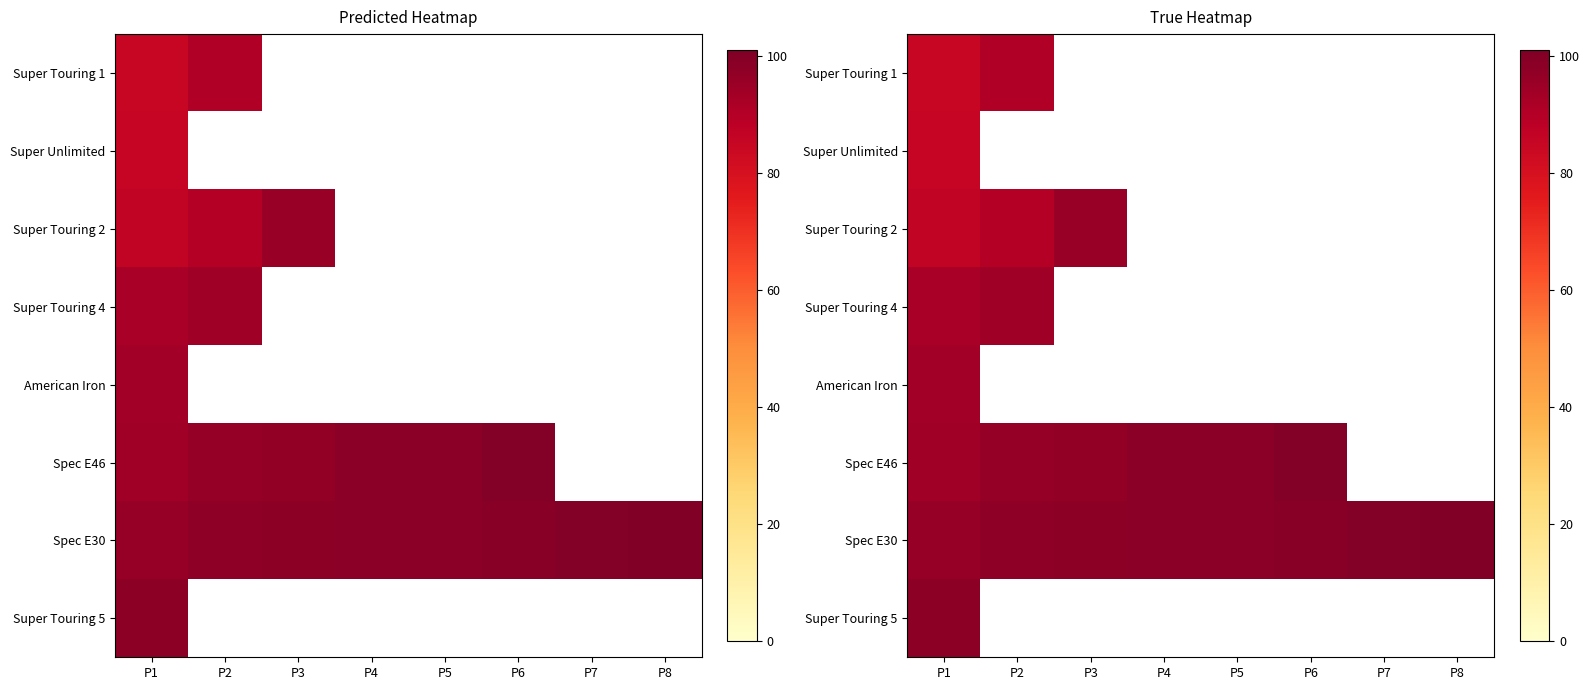

Which category has the highest value across all series?

P8